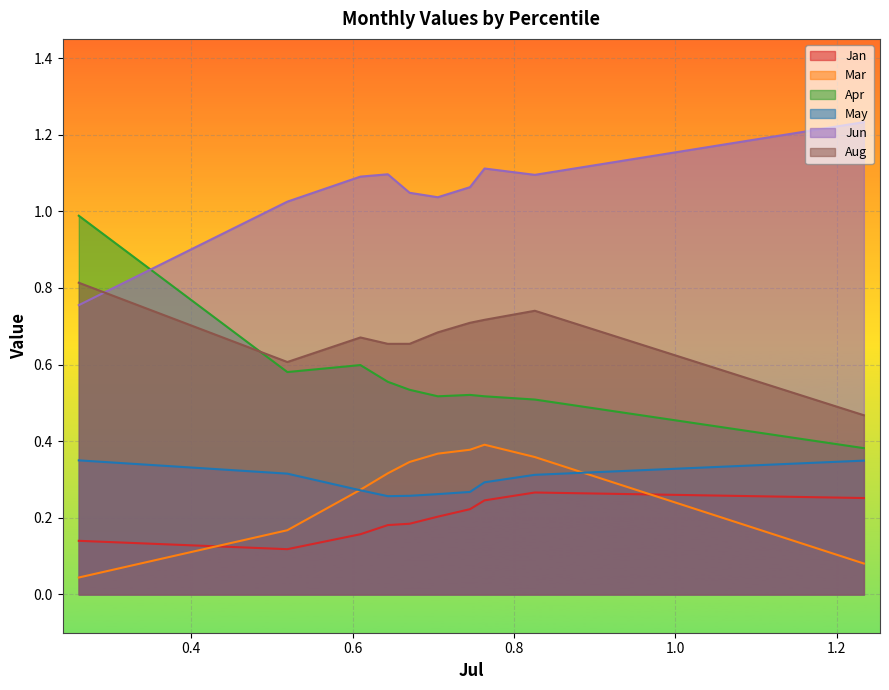

Which series has the widest spread of values?

Apr